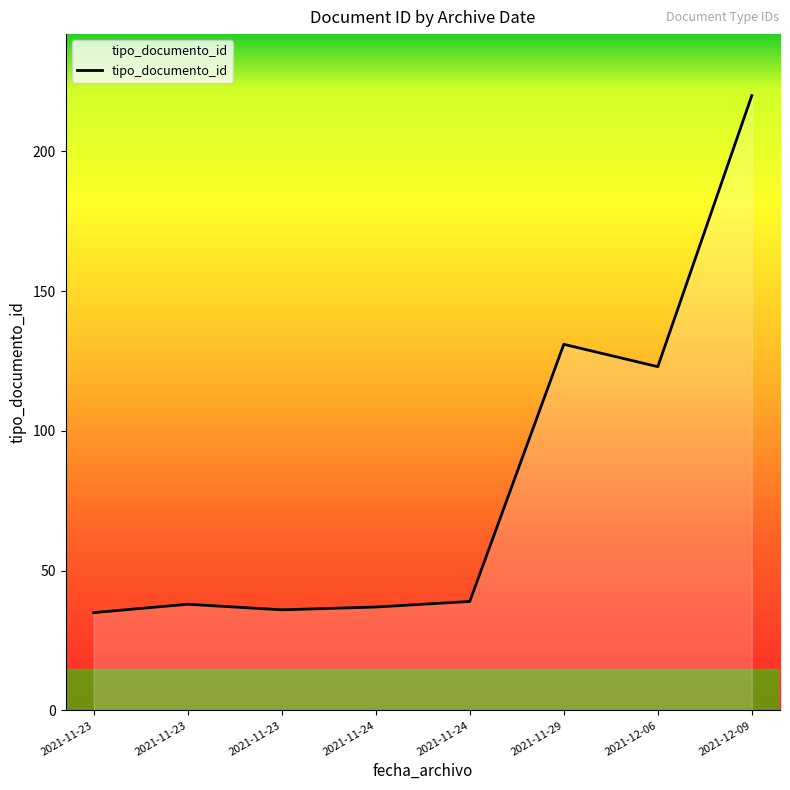

List the labels in order of value, smallest first.

2021-11-23, 2021-11-23, 2021-11-24, 2021-11-23, 2021-11-24, 2021-12-06, 2021-11-29, 2021-12-09